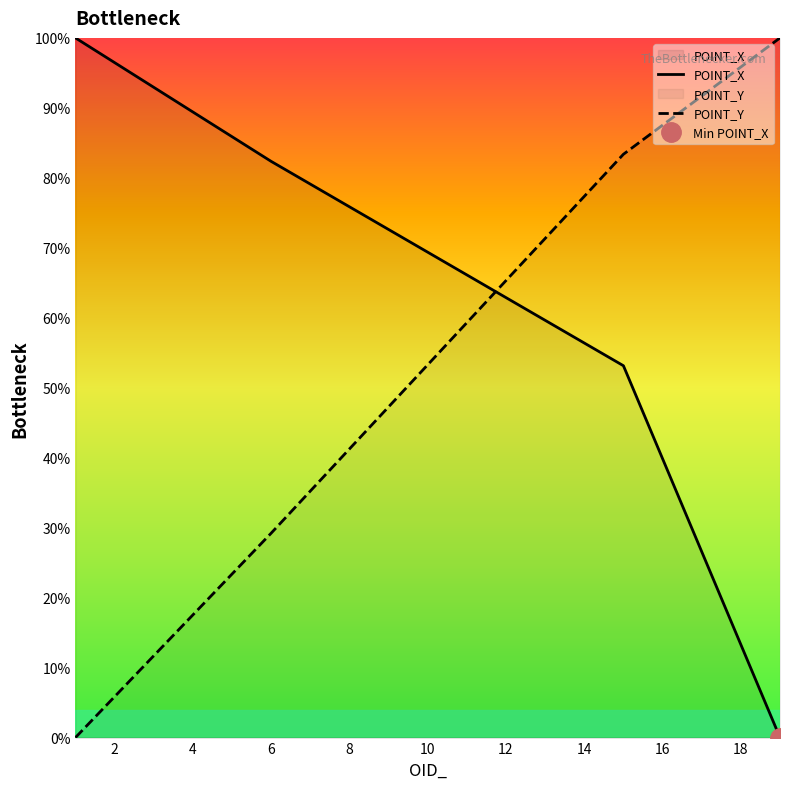

Is it true that POINT_Y equals 29.2 at 6?

True